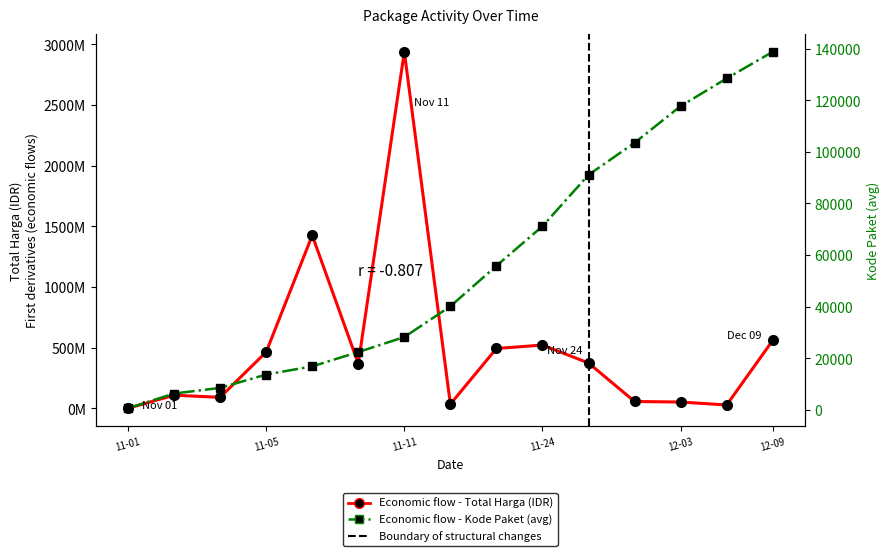

Reading left to right, extract all data points from this chart.

Total Harga (IDR): 346053.9	107700270.0	90672075.0	464002100.0	1425867900.0	368287000.0	2938963240.0	34292000.0	493000000.0	521459200.0	373404000.0	56152800.0	51601000.0	27412000.0	559971000.0
Kode Paket (avg): 569.5	6290.7	8461.2	13652.0	16823.0	22368.8	28195.7	40112.0	55826.0	71173.5	91101.0	103541.0	117783.0	128516.0	138846.5